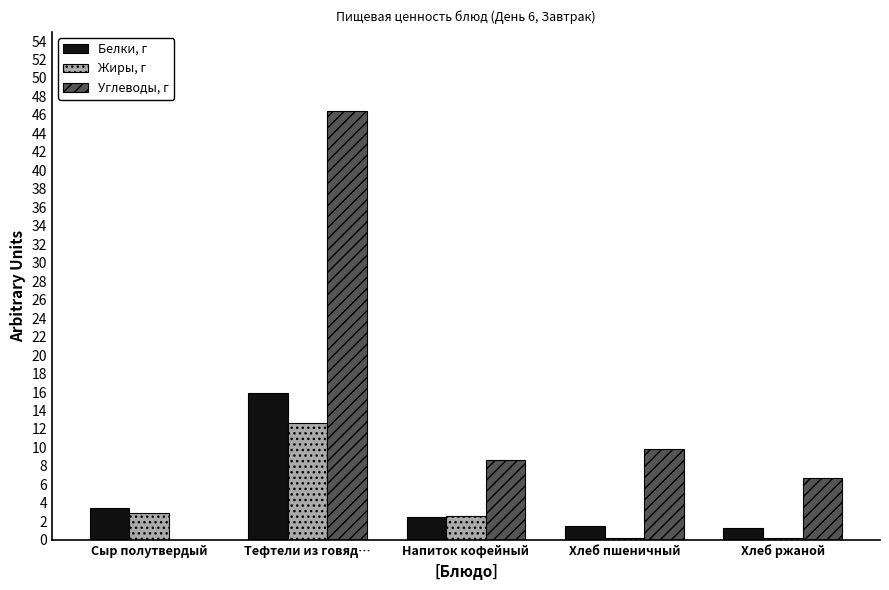

The Белки, г series shows 6.1 at Тефтели из говяд…. True or false?

False